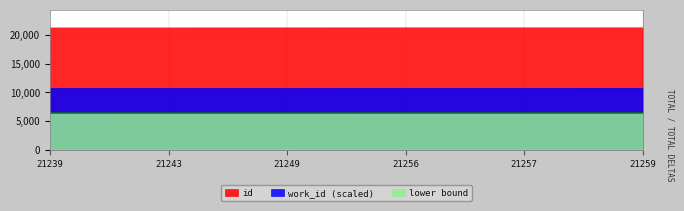

Read the value at 21249, to the nearest 5.

21250